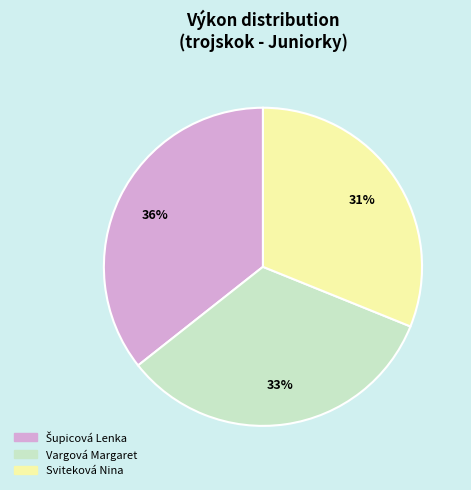

How many slices are in this pie chart?

3